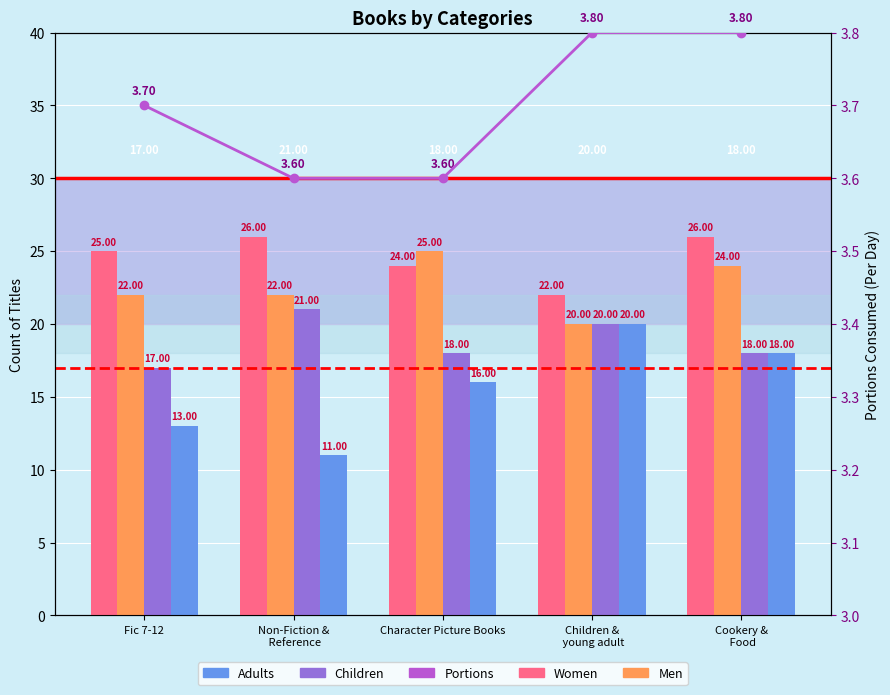

What is the difference between the maximum and minimum values in the Women series?

4.0